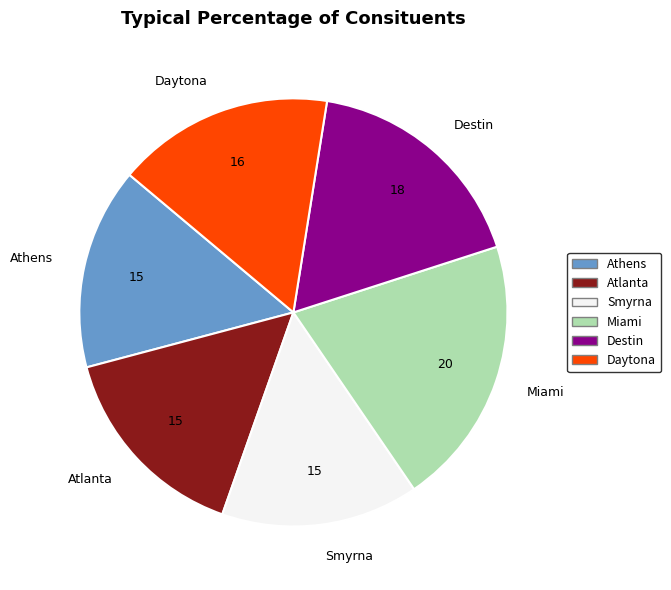

Which category has the biggest portion of the pie?

Miami